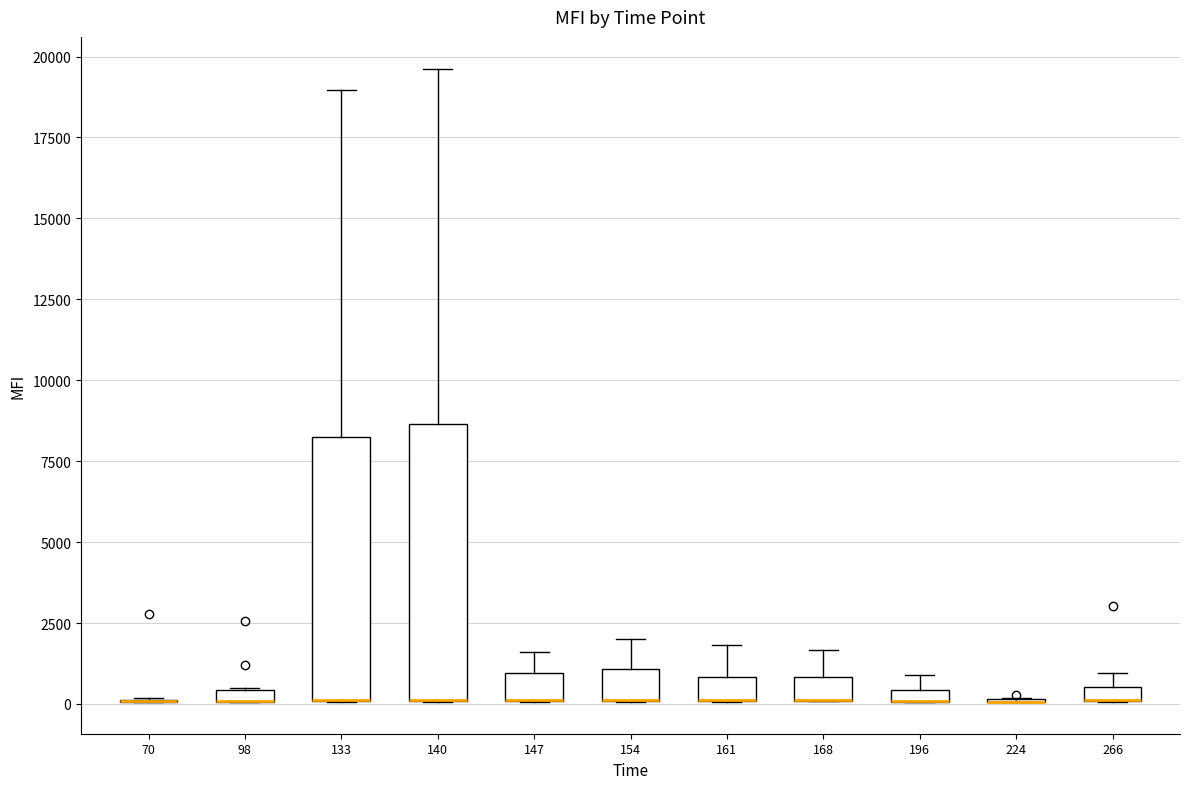

Where is the lower edge of the box at x = 161 on the y-axis? The values are not printed on the chart, so give them approximately, as read against the axis.

0